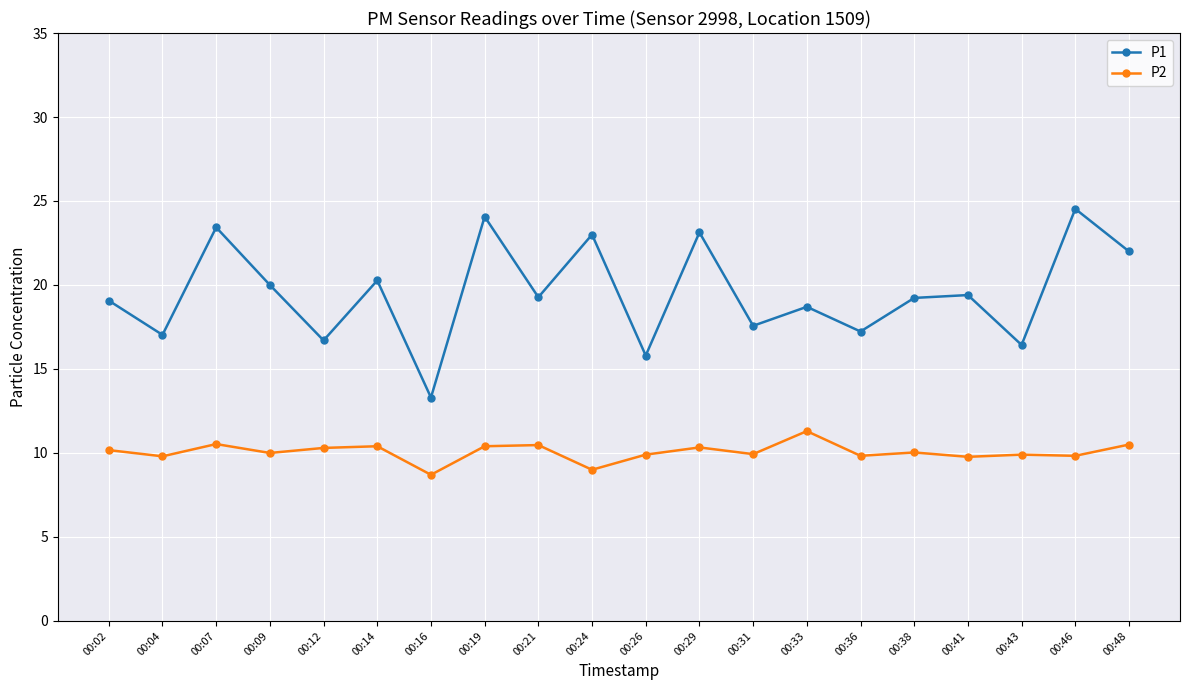

True or false: P1 and P2 intersect in this chart.

False